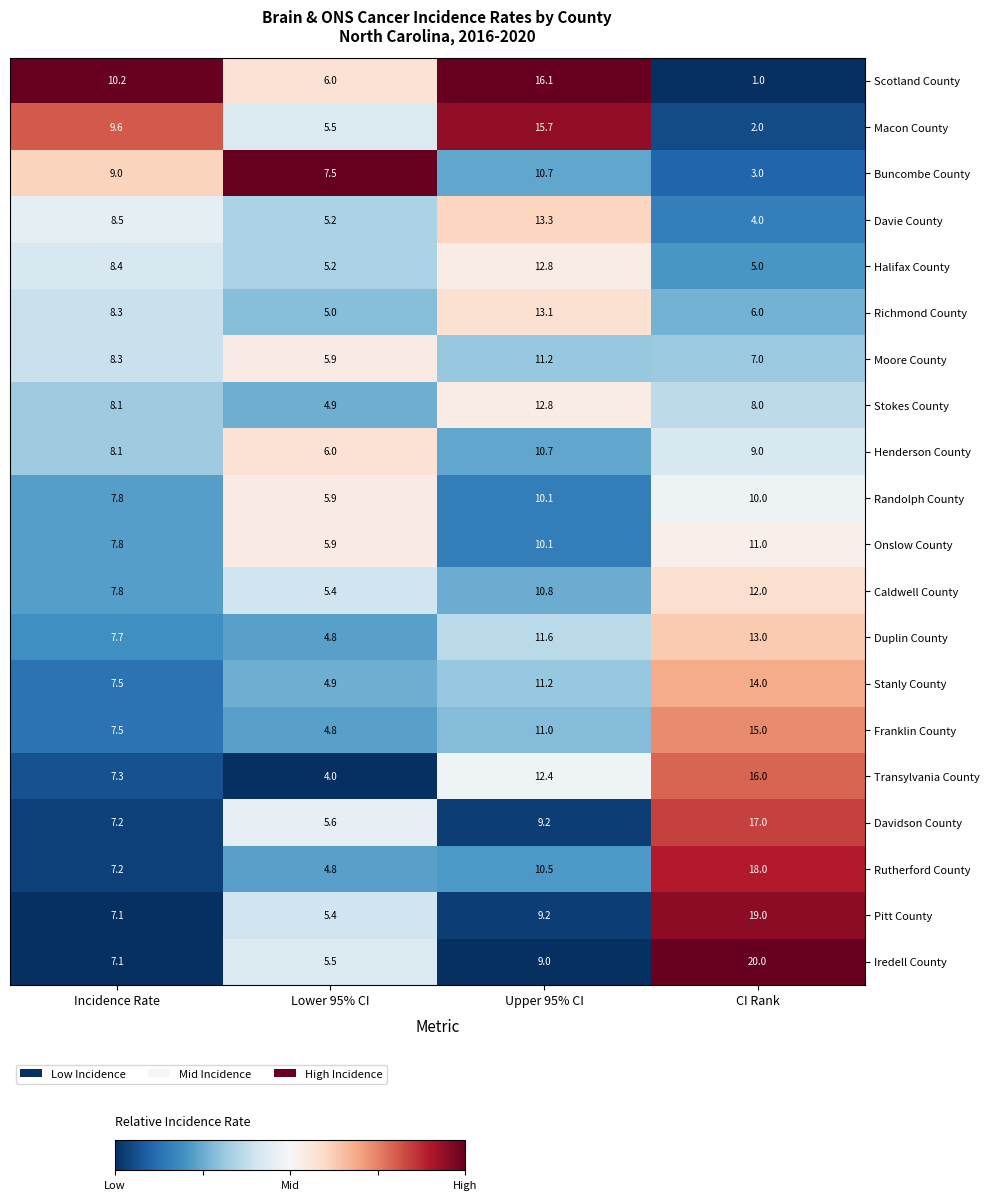

Count the Onslow County values in the range 7 to 11.

3